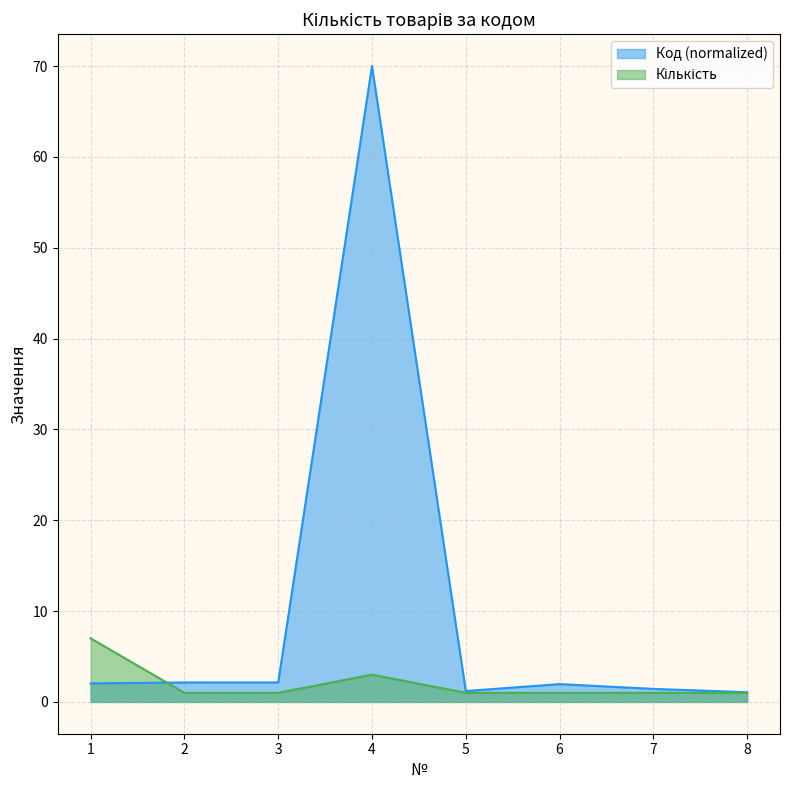

At how many categories does at least one series exceed 46?

1